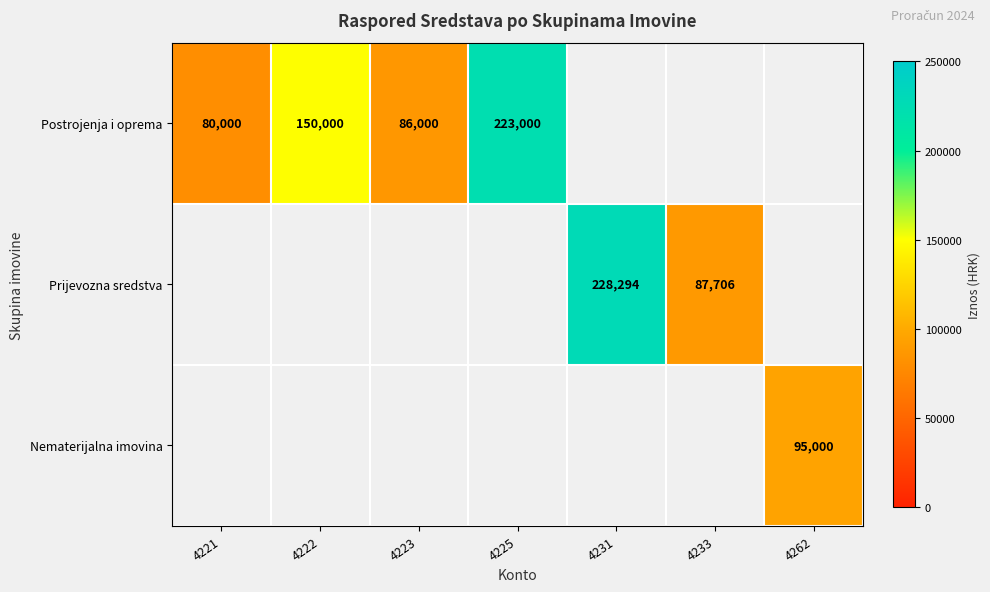

What is the total value across all series at 4222?

150000